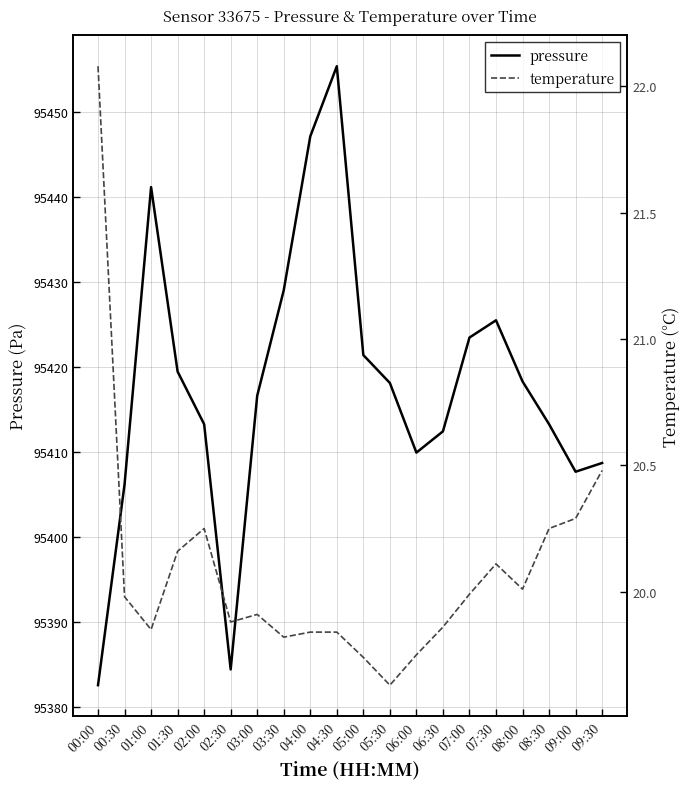

True or false: pressure and temperature cross at least once.

False